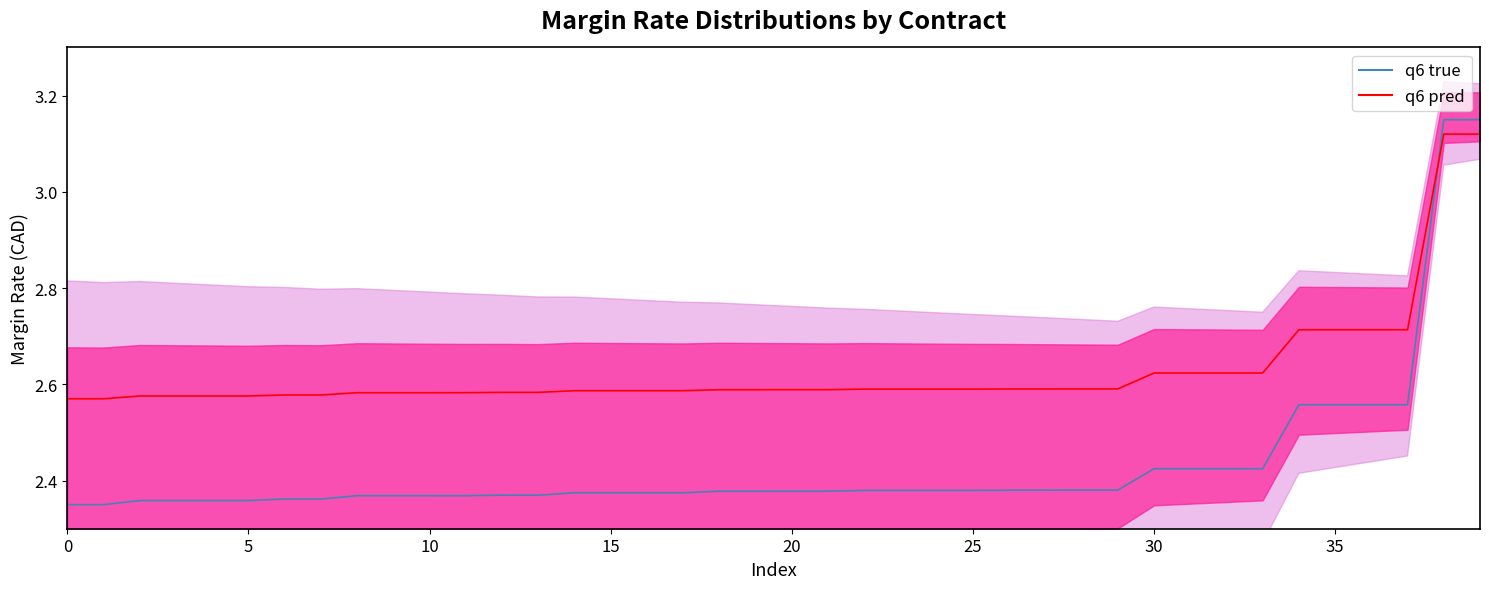

What is the label of the 24th point from the right?

16